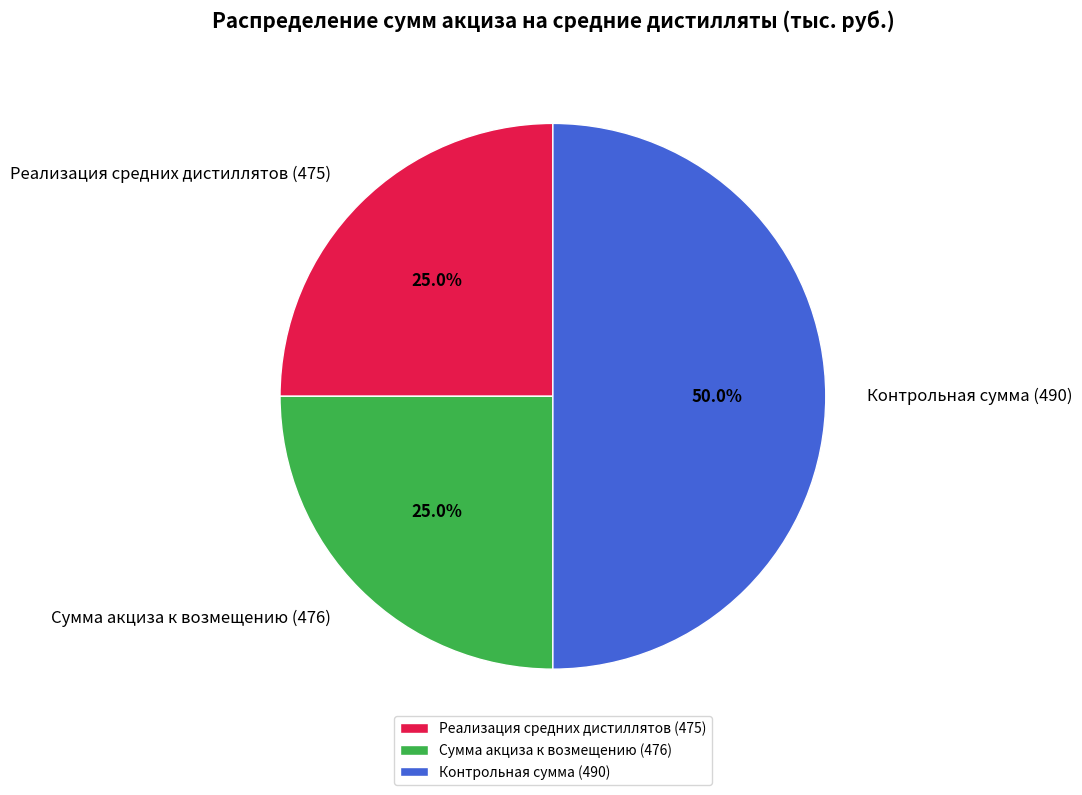

Is Реализация средних дистиллятов (475) the majority of the pie?

No